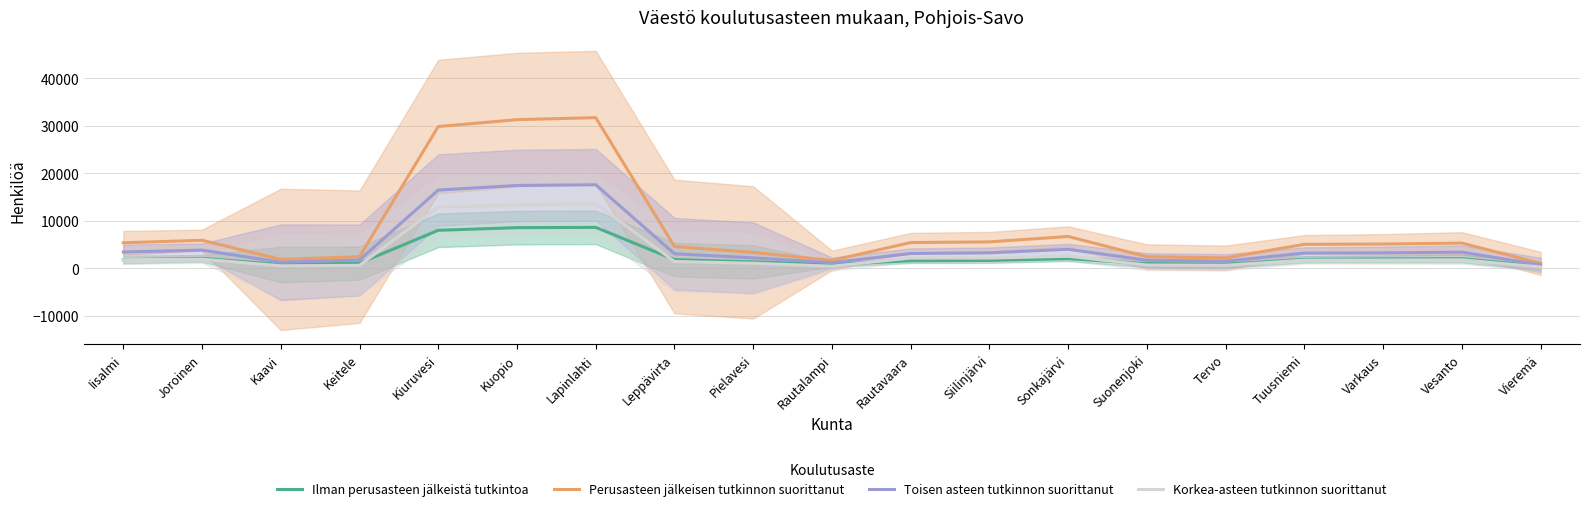

Which category has the lowest value across all series?

Vieremä